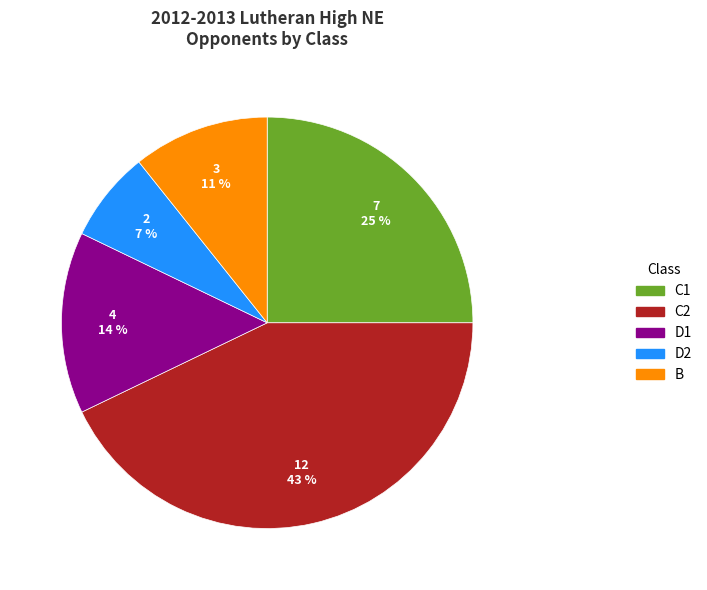

Between D1 and D2, which is larger?

D1